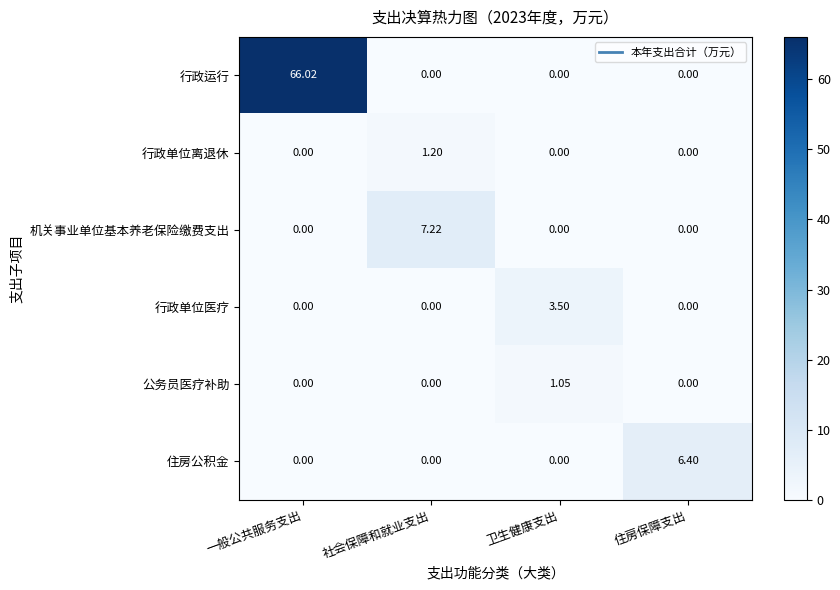

Between 一般公共服务支出 and 卫生健康支出, which series saw the biggest shift?

行政运行